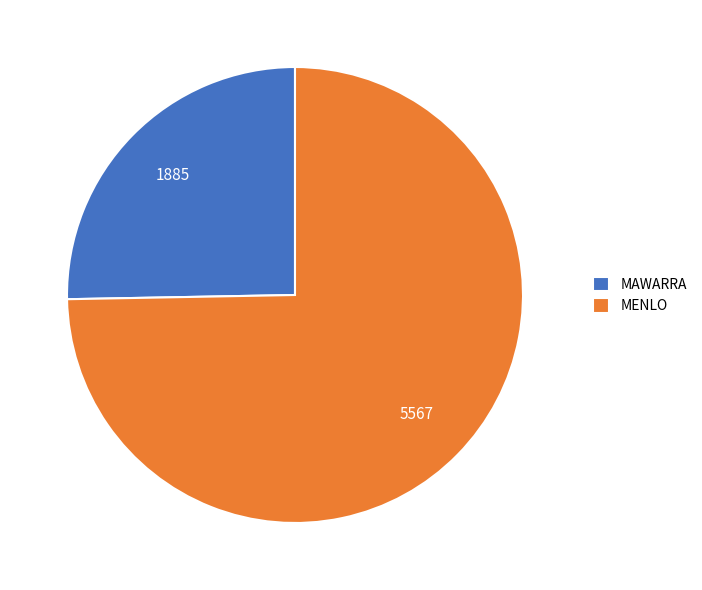

Rank the categories by value from highest to lowest.

MENLO, MAWARRA